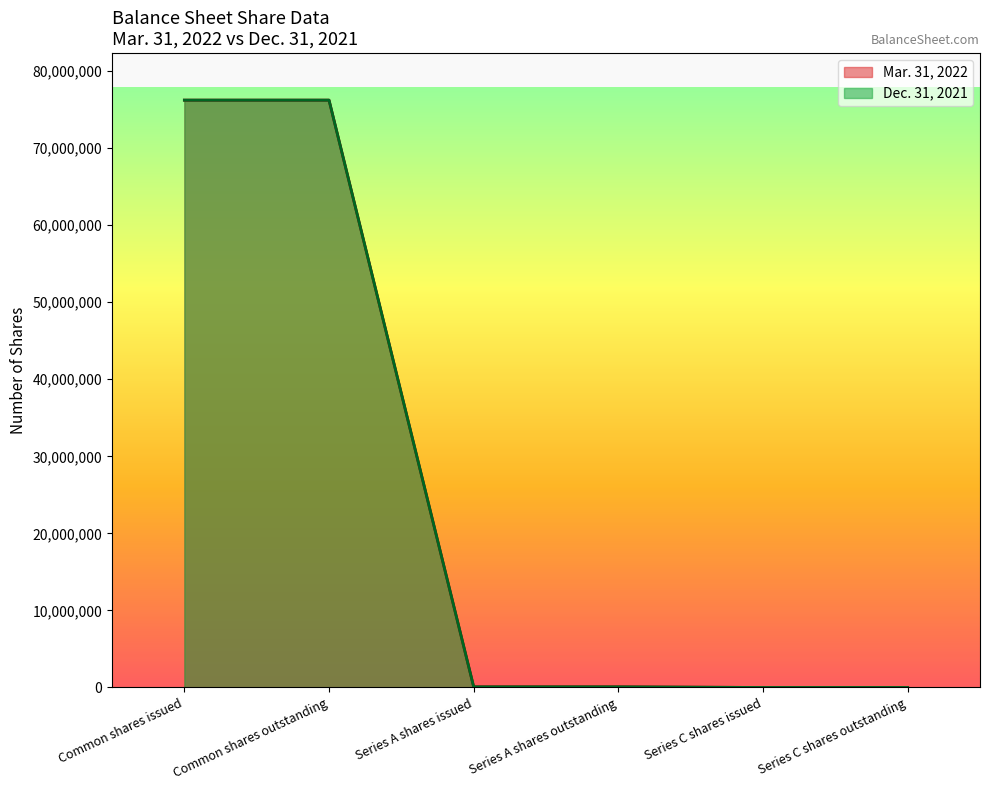

List the series in order of their overall mean, highest first.

Mar. 31, 2022, Dec. 31, 2021